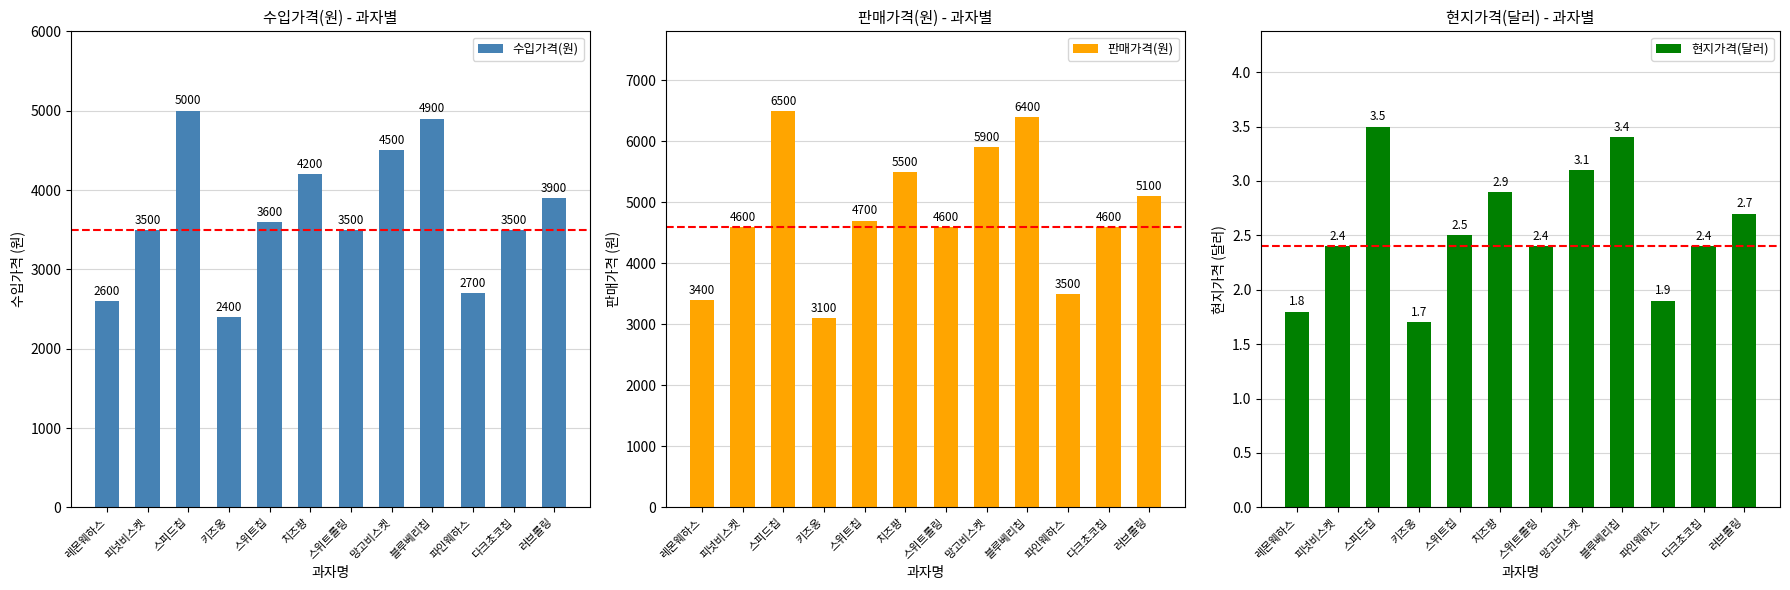

What is the sum of all 판매가격(원) values?

57900